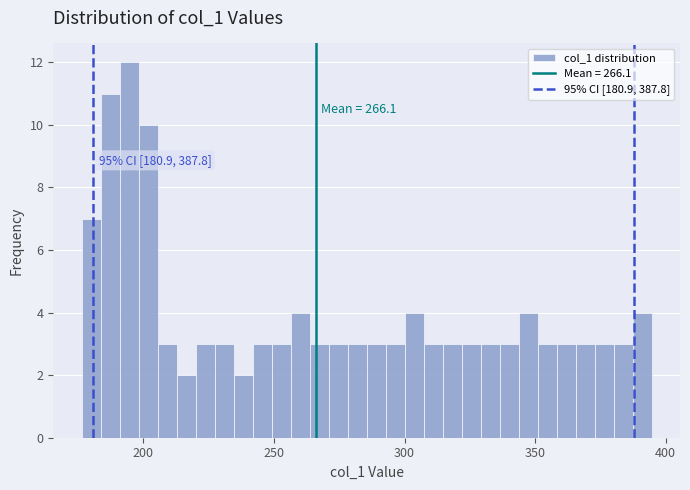

Around what value on the x-axis is the tallest bar? Give the approximate position of its centre, as read against the axis.

195